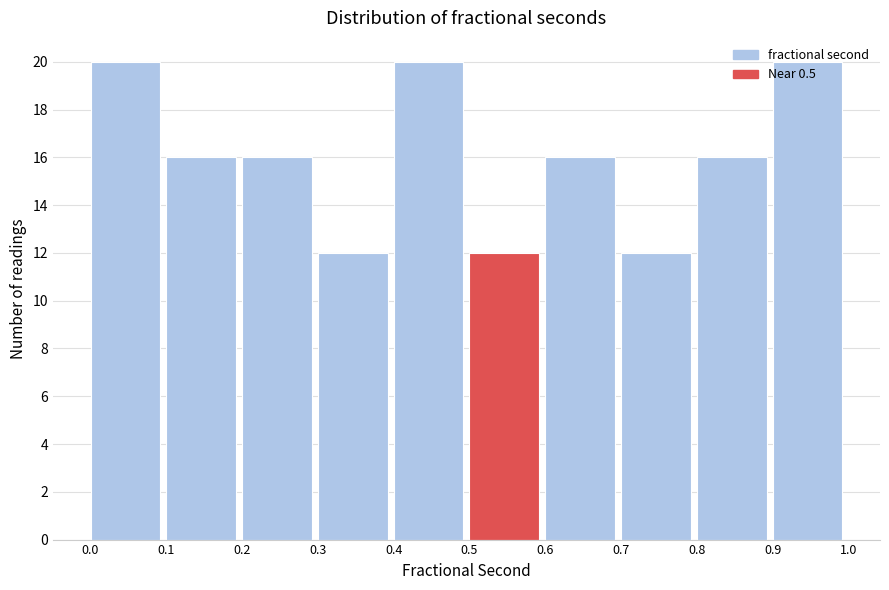

Approximately how many times larger is the value at 0.1 compared to 0.2?

1.0